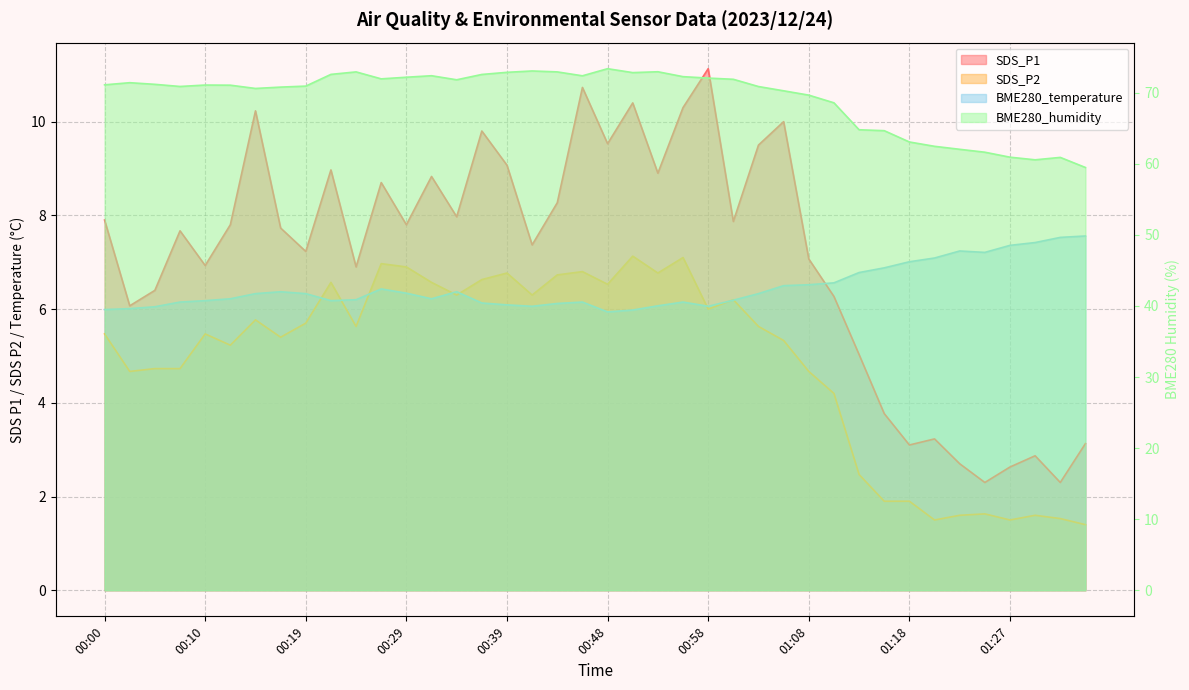

Reading left to right, extract all data points from this chart.

SDS_P1: 00:00=7.9	00:02=6.1	00:05=6.4	00:07=7.7	00:10=6.9	00:12=7.8	00:14=10.2	00:17=7.7	00:19=7.2	00:22=9.0	00:24=6.9	00:27=8.7	00:29=7.8	00:31=8.8	00:34=8.0	00:36=9.8	00:39=9.1	00:41=7.4	00:44=8.3	00:46=10.7	00:48=9.5	00:51=10.4	00:53=8.9	00:56=10.3	00:58=11.1	01:01=7.9	01:03=9.5	01:05=10.0	01:08=7.1	01:10=6.3	01:13=5.0	01:15=3.8	01:18=3.1	01:20=3.2	01:23=2.7	01:25=2.3	01:27=2.6	01:30=2.9	01:32=2.3	01:35=3.1
SDS_P2: 00:00=5.5	00:02=4.7	00:05=4.7	00:07=4.7	00:10=5.5	00:12=5.2	00:14=5.8	00:17=5.4	00:19=5.7	00:22=6.6	00:24=5.6	00:27=7.0	00:29=6.9	00:31=6.6	00:34=6.3	00:36=6.6	00:39=6.8	00:41=6.3	00:44=6.7	00:46=6.8	00:48=6.5	00:51=7.1	00:53=6.8	00:56=7.1	00:58=6.0	01:01=6.2	01:03=5.6	01:05=5.3	01:08=4.7	01:10=4.2	01:13=2.5	01:15=1.9	01:18=1.9	01:20=1.5	01:23=1.6	01:25=1.6	01:27=1.5	01:30=1.6	01:32=1.5	01:35=1.4
BME280_temperature: 00:00=6.0	00:02=6.0	00:05=6.0	00:07=6.2	00:10=6.2	00:12=6.2	00:14=6.3	00:17=6.4	00:19=6.3	00:22=6.2	00:24=6.2	00:27=6.4	00:29=6.3	00:31=6.2	00:34=6.4	00:36=6.1	00:39=6.1	00:41=6.1	00:44=6.1	00:46=6.2	00:48=5.9	00:51=6.0	00:53=6.1	00:56=6.2	00:58=6.1	01:01=6.2	01:03=6.3	01:05=6.5	01:08=6.5	01:10=6.6	01:13=6.8	01:15=6.9	01:18=7.0	01:20=7.1	01:23=7.2	01:25=7.2	01:27=7.4	01:30=7.4	01:32=7.5	01:35=7.6
BME280_humidity: 00:00=71.1	00:02=71.4	00:05=71.2	00:07=70.9	00:10=71.1	00:12=71.1	00:14=70.6	00:17=70.8	00:19=70.9	00:22=72.6	00:24=72.9	00:27=72.0	00:29=72.2	00:31=72.4	00:34=71.8	00:36=72.6	00:39=72.9	00:41=73.1	00:44=72.9	00:46=72.4	00:48=73.4	00:51=72.8	00:53=73.0	00:56=72.3	00:58=72.1	01:01=71.9	01:03=70.9	01:05=70.3	01:08=69.7	01:10=68.6	01:13=64.8	01:15=64.7	01:18=63.1	01:20=62.5	01:23=62.0	01:25=61.6	01:27=60.9	01:30=60.6	01:32=60.9	01:35=59.5